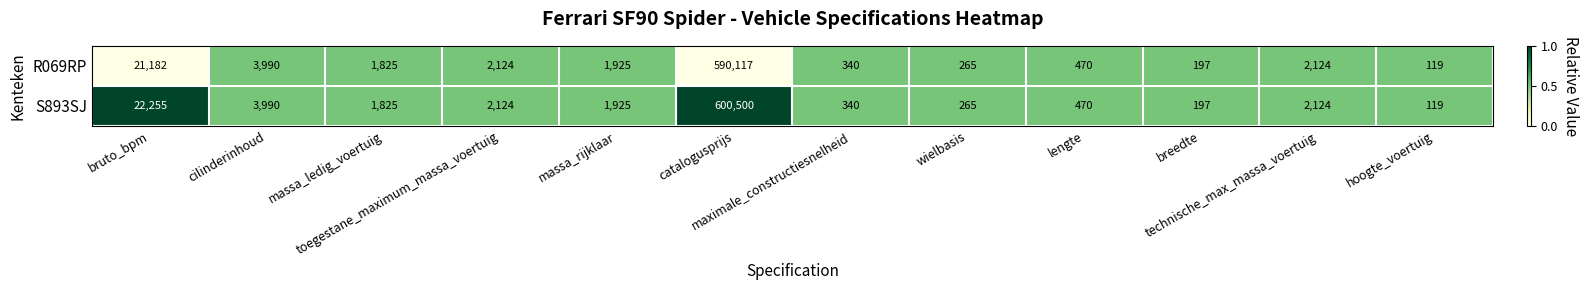

Which series has the largest total across all categories?

S893SJ